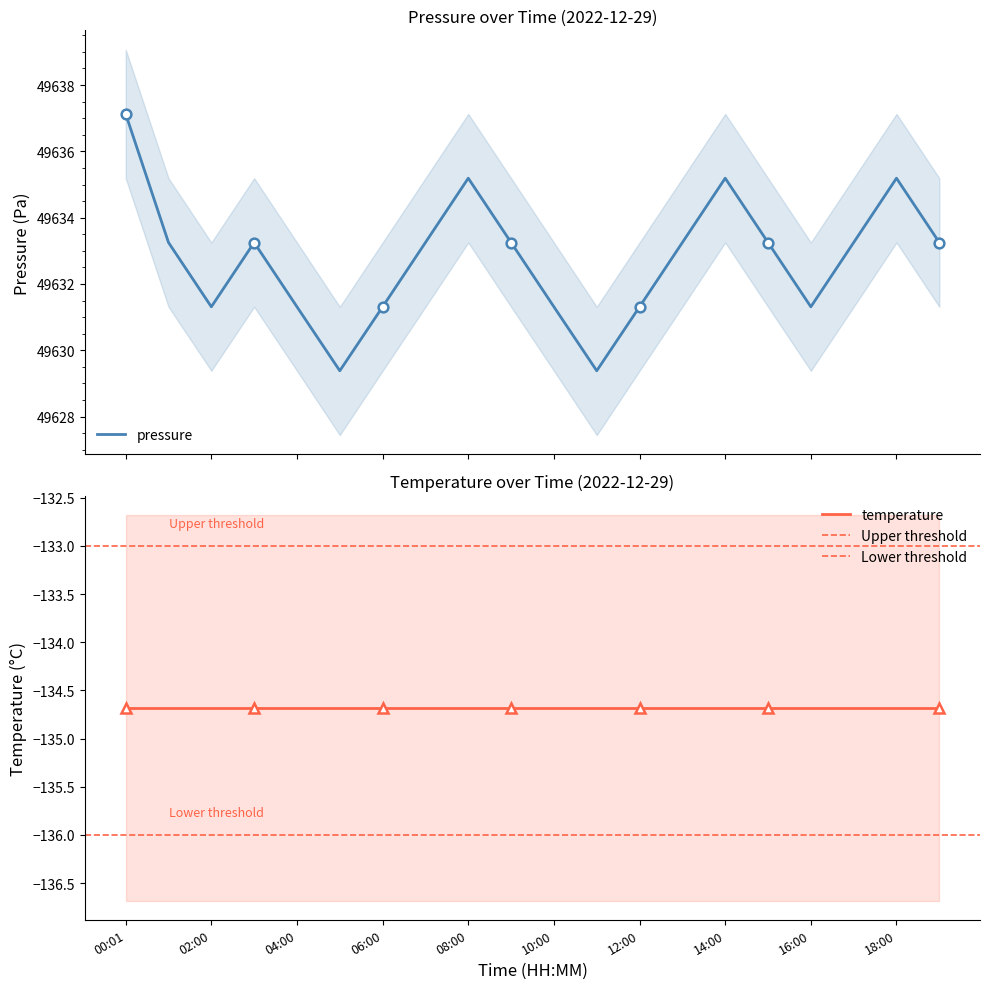

What is the sum of the values at 03:00 and 11:00?

99262.6